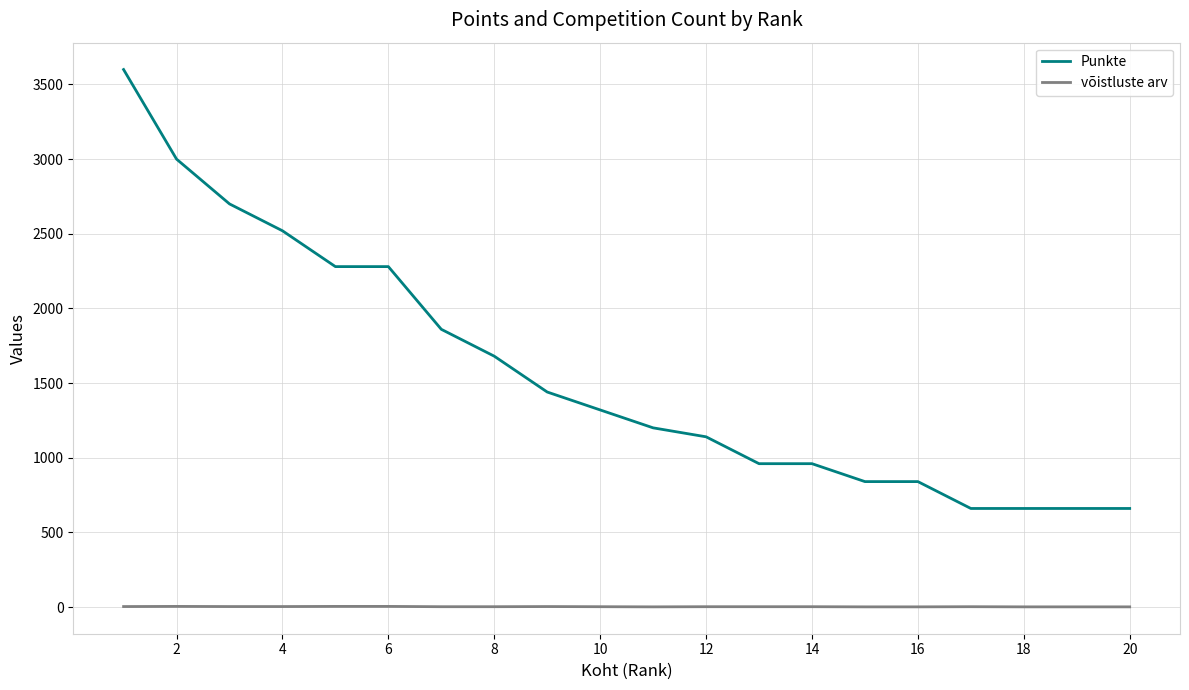

True or false: Punkte and võistluste arv intersect in this chart.

False